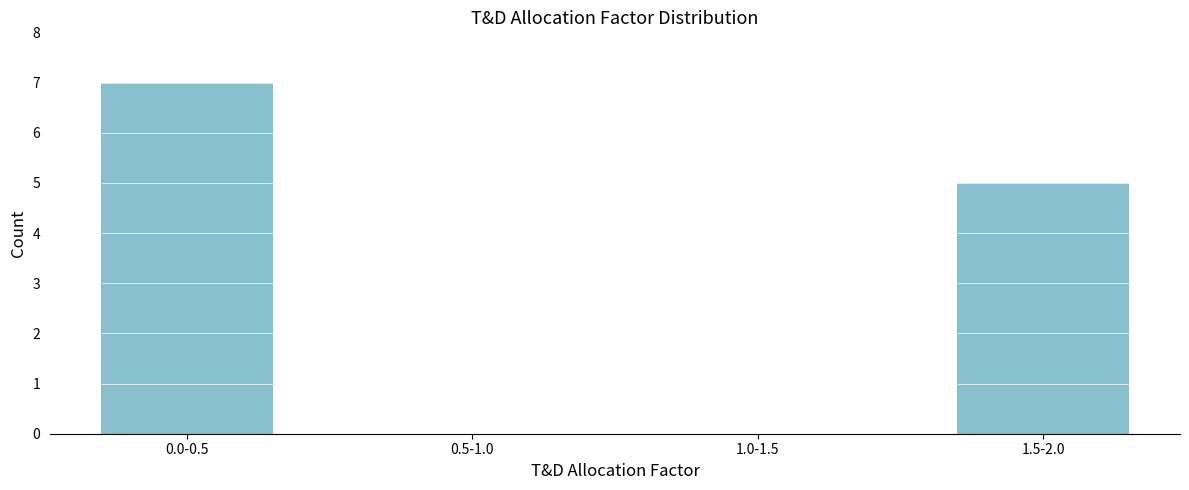

Reading left to right, list all the values displayed in this chart.

0.0-0.5=7	0.5-1.0=0	1.0-1.5=0	1.5-2.0=5